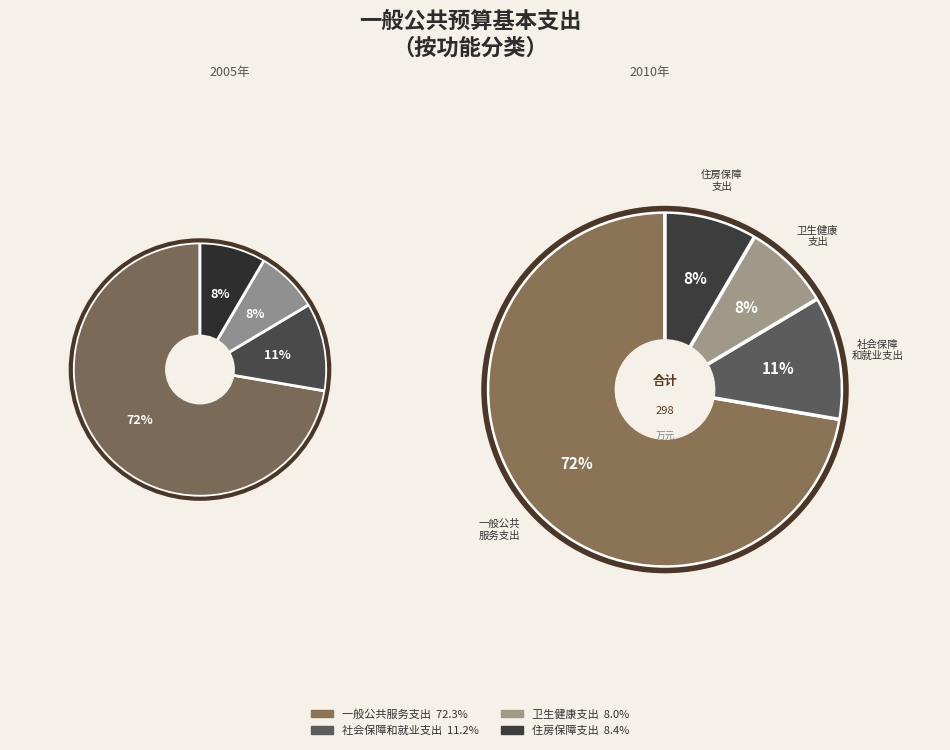

Between 卫生健康支出 and 社会保障和就业支出, which is larger?

社会保障和就业支出